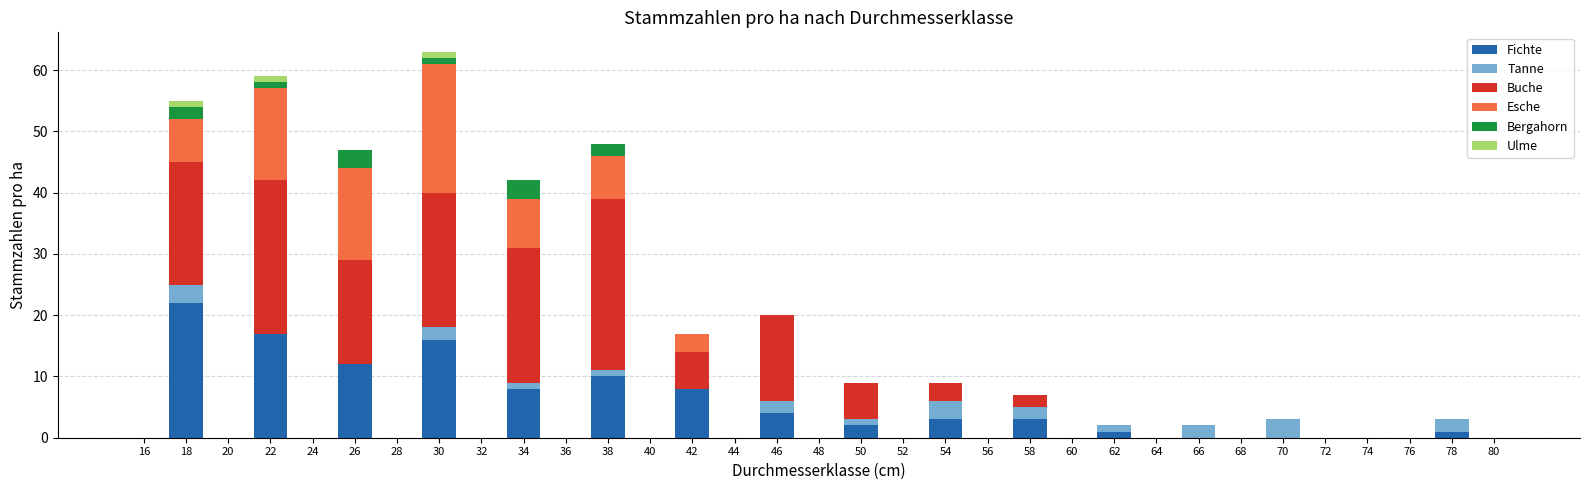

What are all the series names shown in the legend?

Fichte, Tanne, Buche, Esche, Bergahorn, Ulme